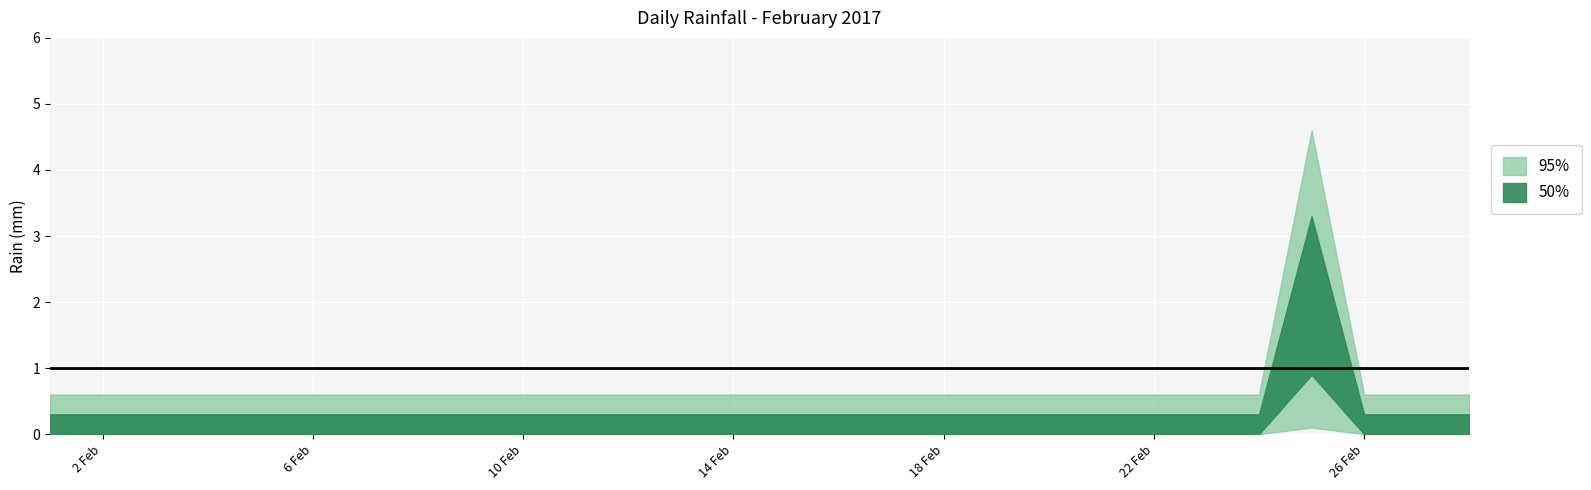

The chart shows a value of -2 at 2017-02-05. True or false?

False